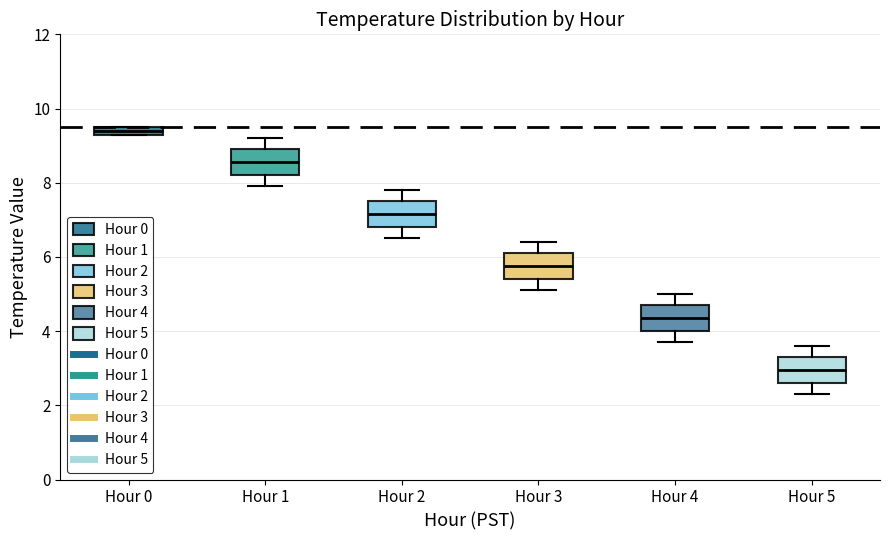

Where is the lower edge of the box for Hour 2 on the y-axis? The values are not printed on the chart, so give them approximately, as read against the axis.

6.8